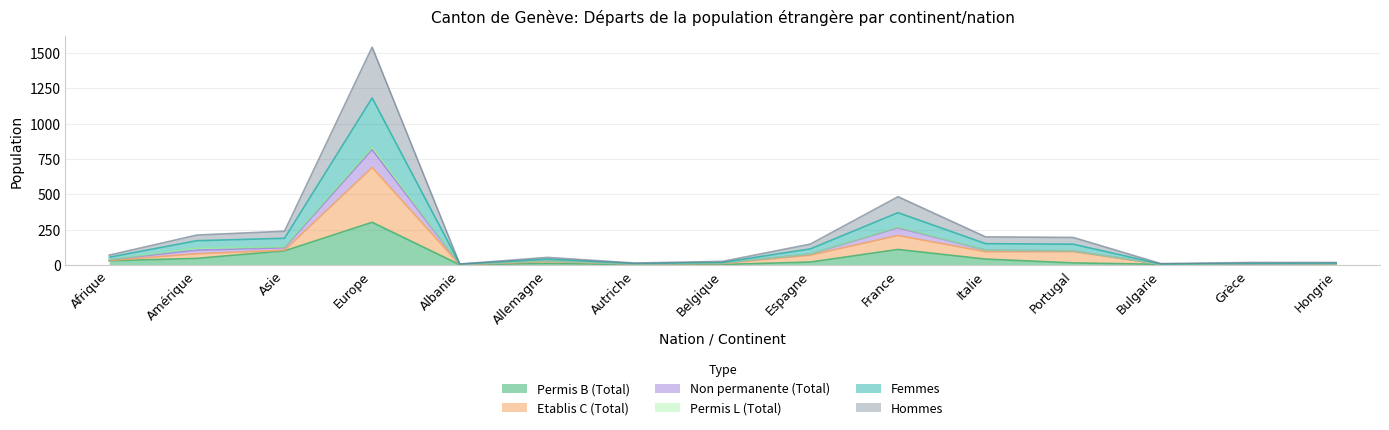

Which has a higher value, Italie or Amérique?

Amérique